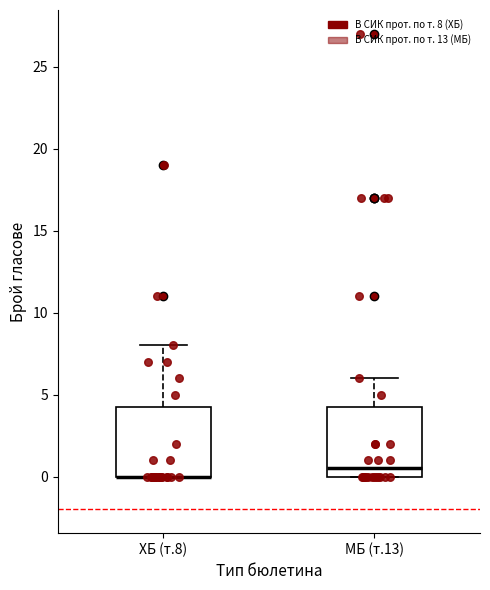

Reading left to right, transcribe this box plot: for each box, give where its median line is, the range the box spans, and where its two whiskers end, as read against the y-axis. The values are not printed on the chart, so give them approximately, as read against the axis.

ХБ (т.8): median 0.0 (drawn on the box's lower edge), box 0.0 to 4.5, whiskers 0.0 to 8.0
МБ (т.13): median 0.5, box 0.0 to 4.5, whiskers 0.0 to 6.0